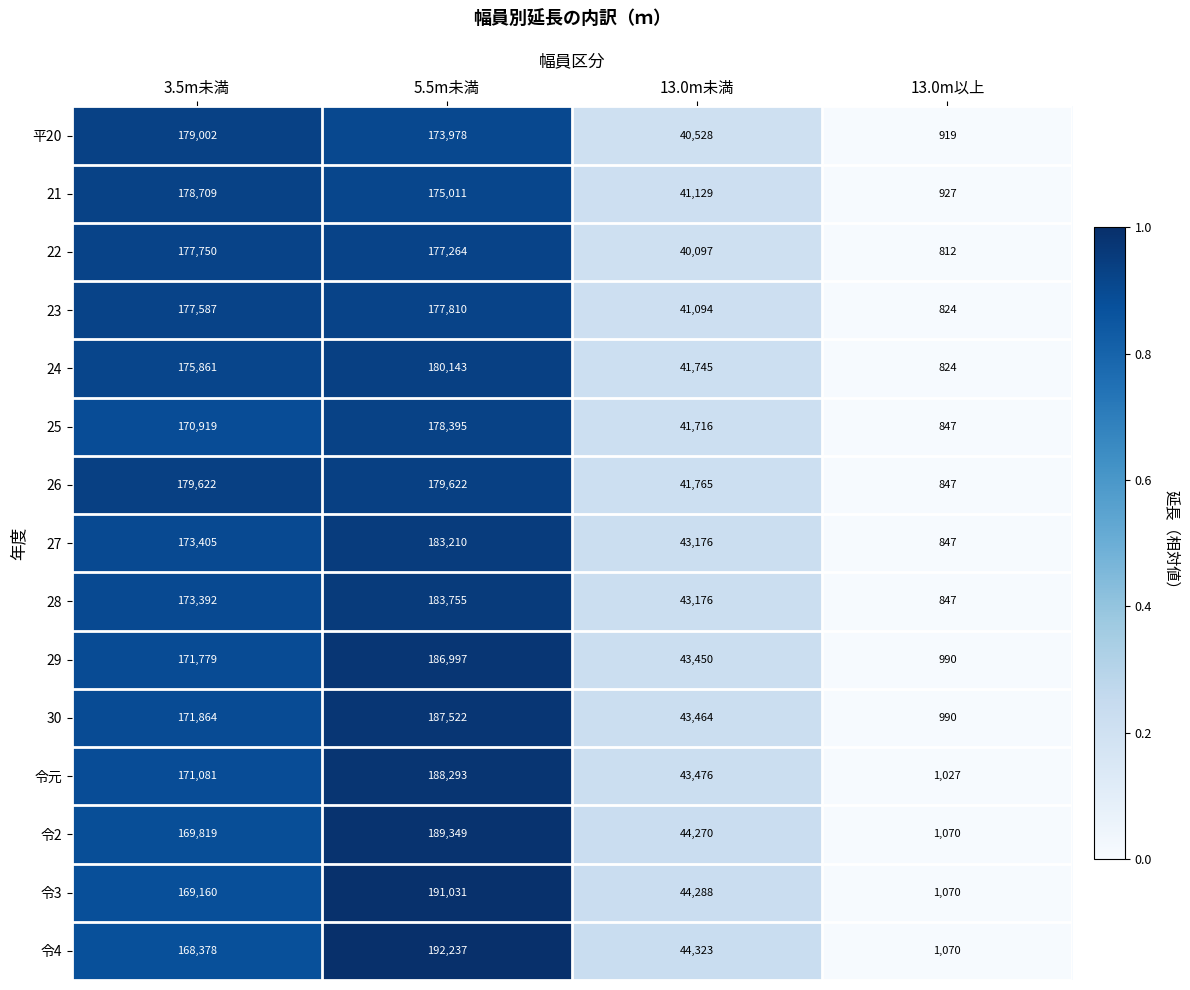

What is the sum of all 24 values?

398573